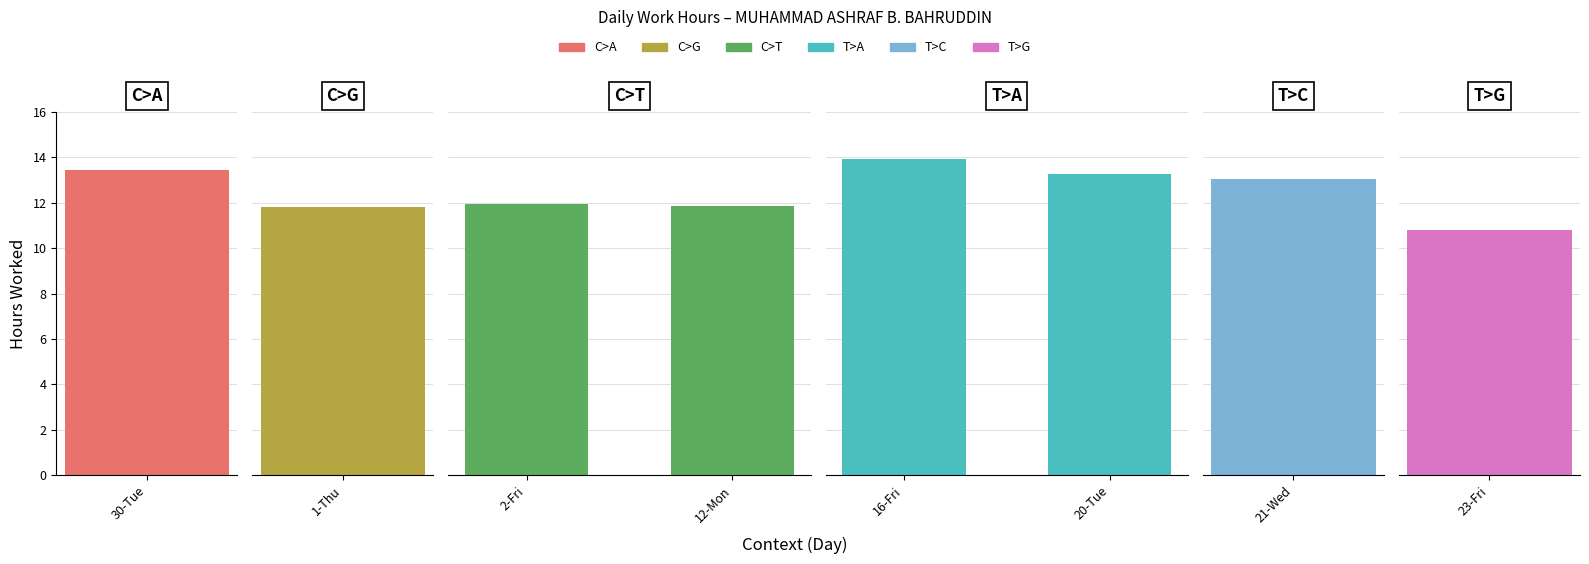

The T>A series shows 21.7 at 20-Tue. True or false?

False